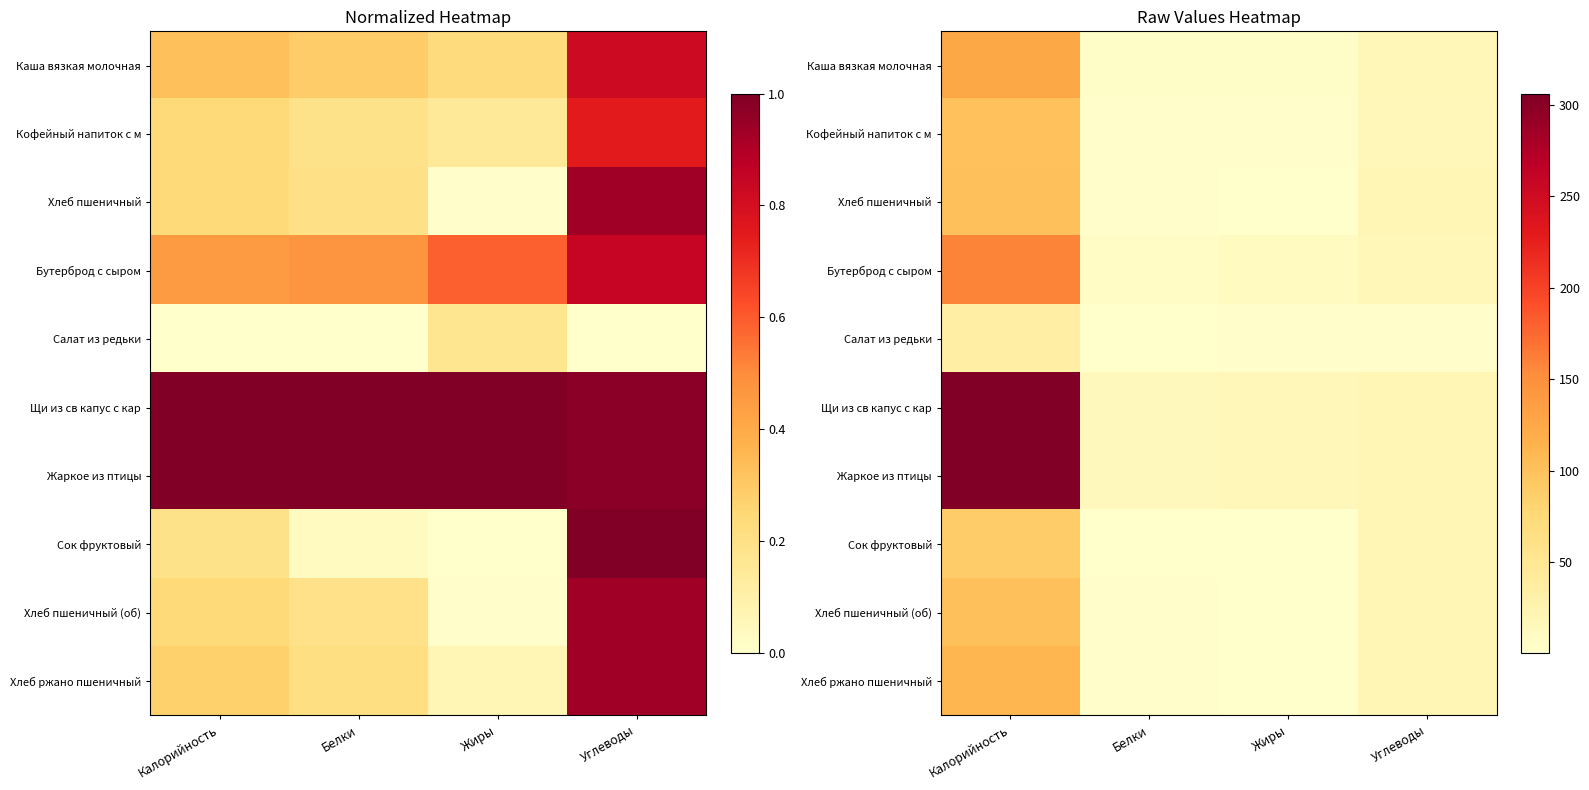

What is the total value across all series at Калорийность?

4.7